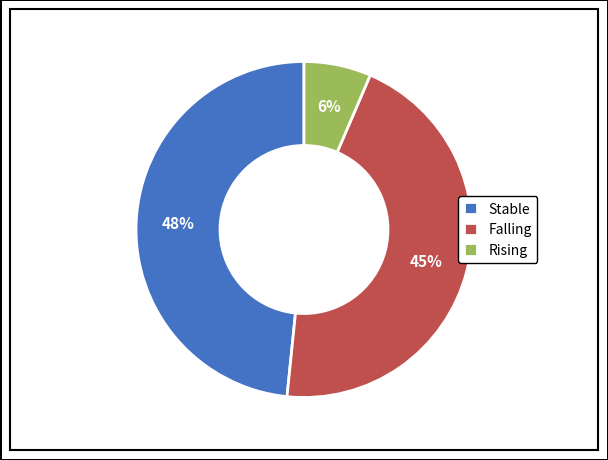

Which slice is the largest?

Stable